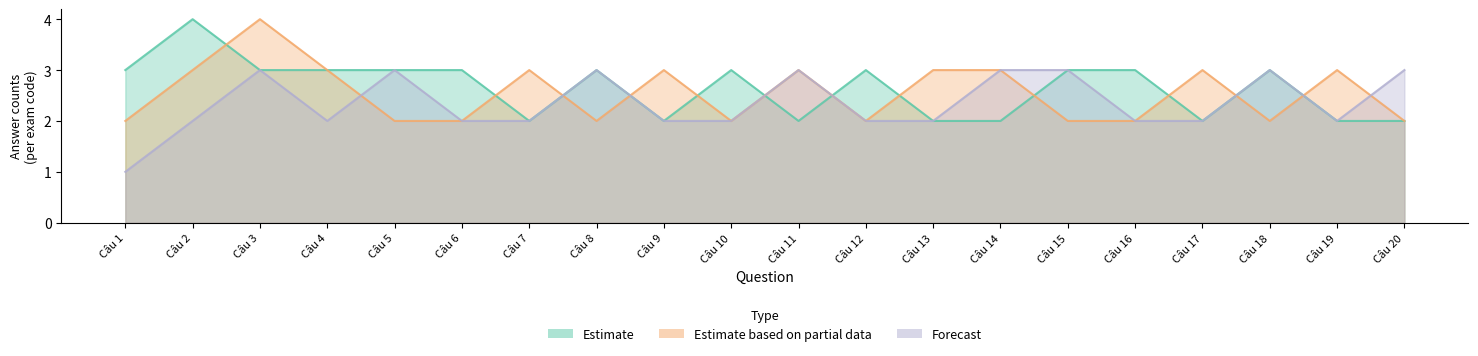

Which series has the largest range (max minus min)?

Estimate